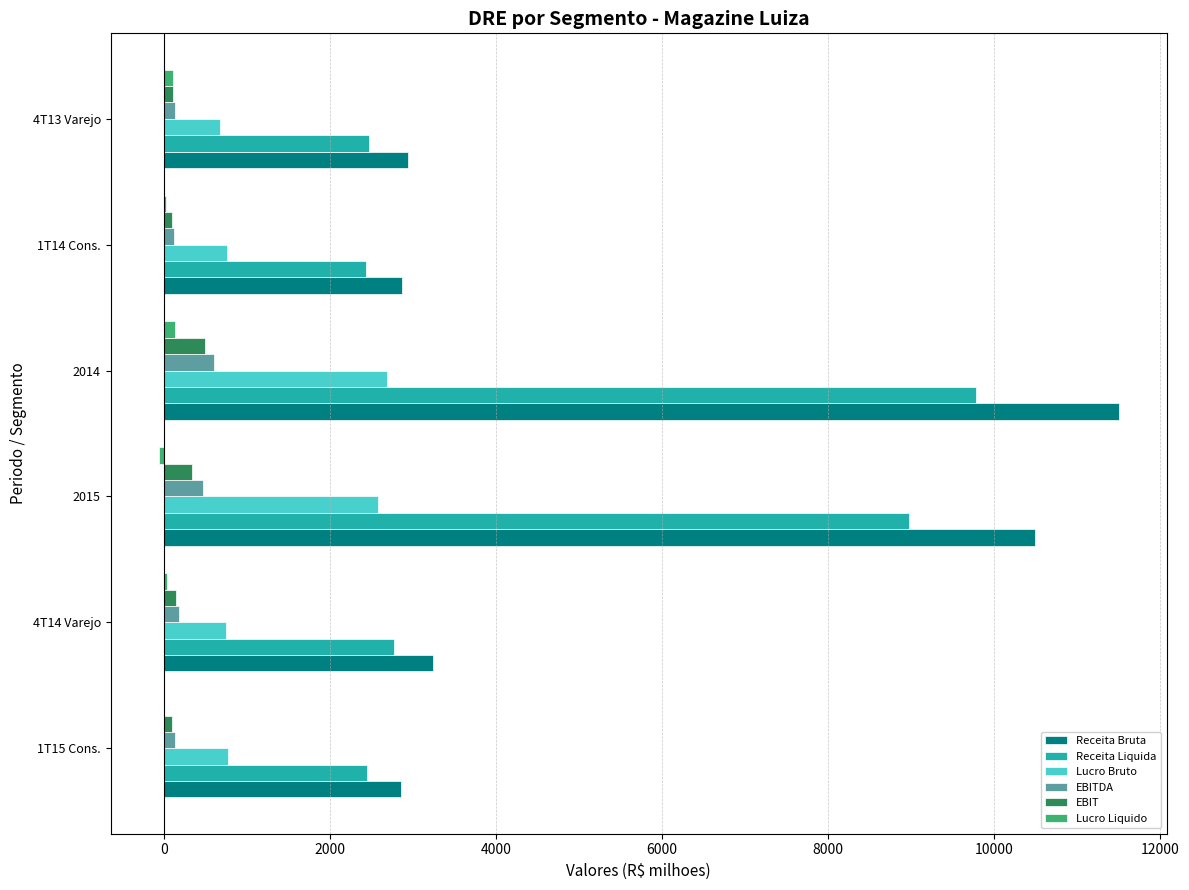

What is the sum of all Receita Liquida values?

28886.1